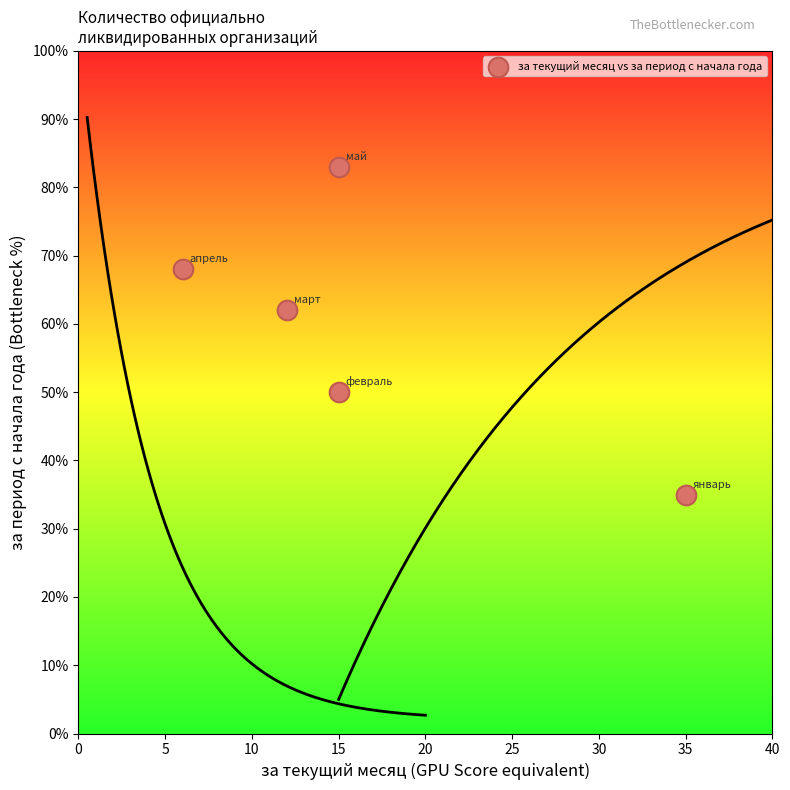

What Y value in the scatter plot is closest to 59?

62